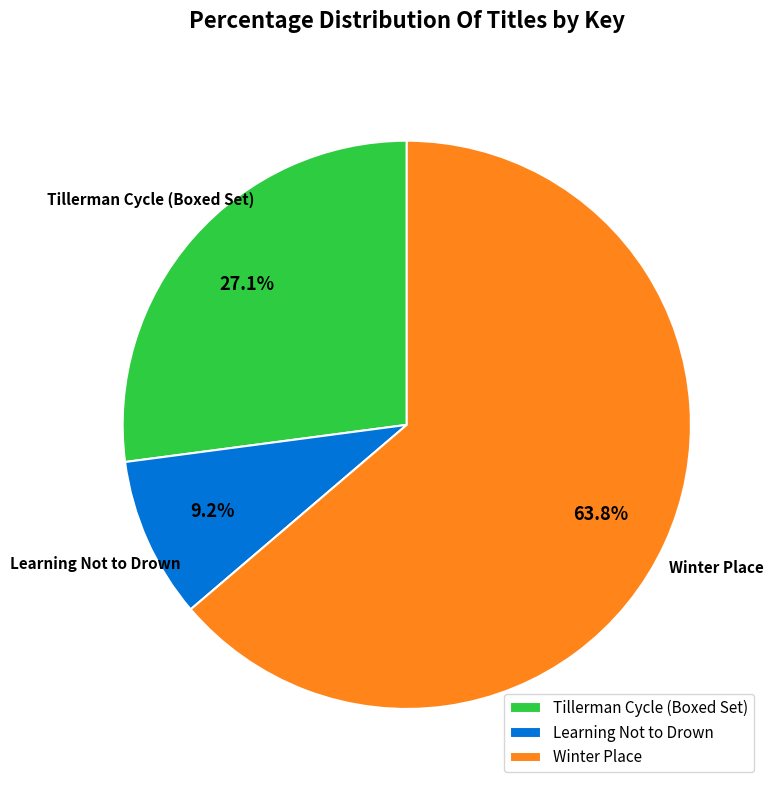

What is the largest slice in the pie chart?

Winter Place